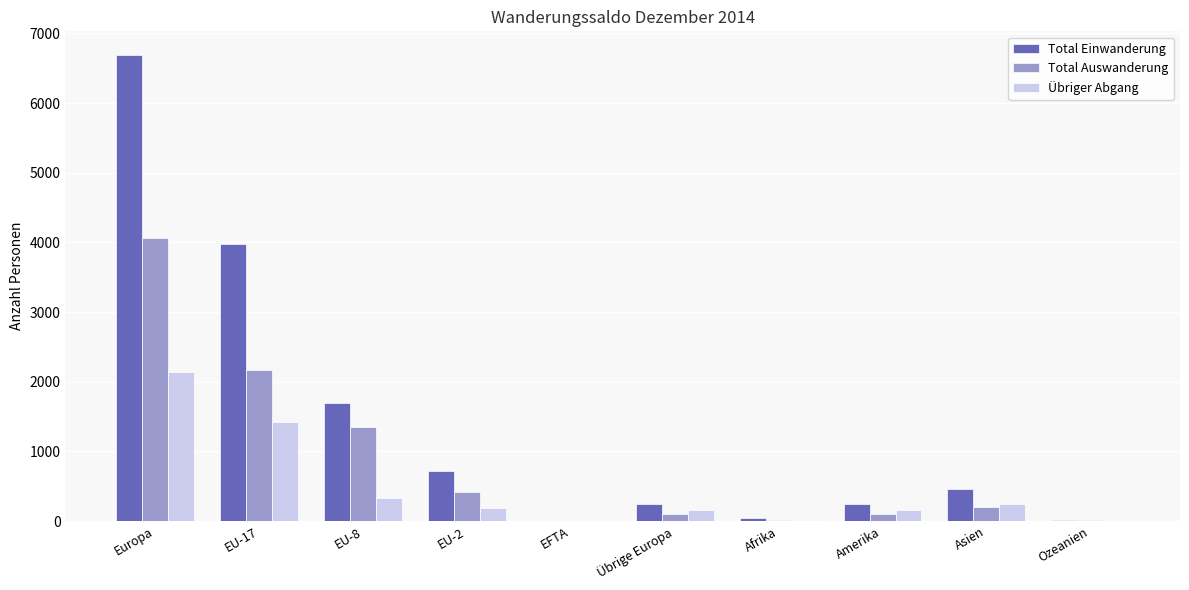

What is the sum of all Total Einwanderung values?

14105